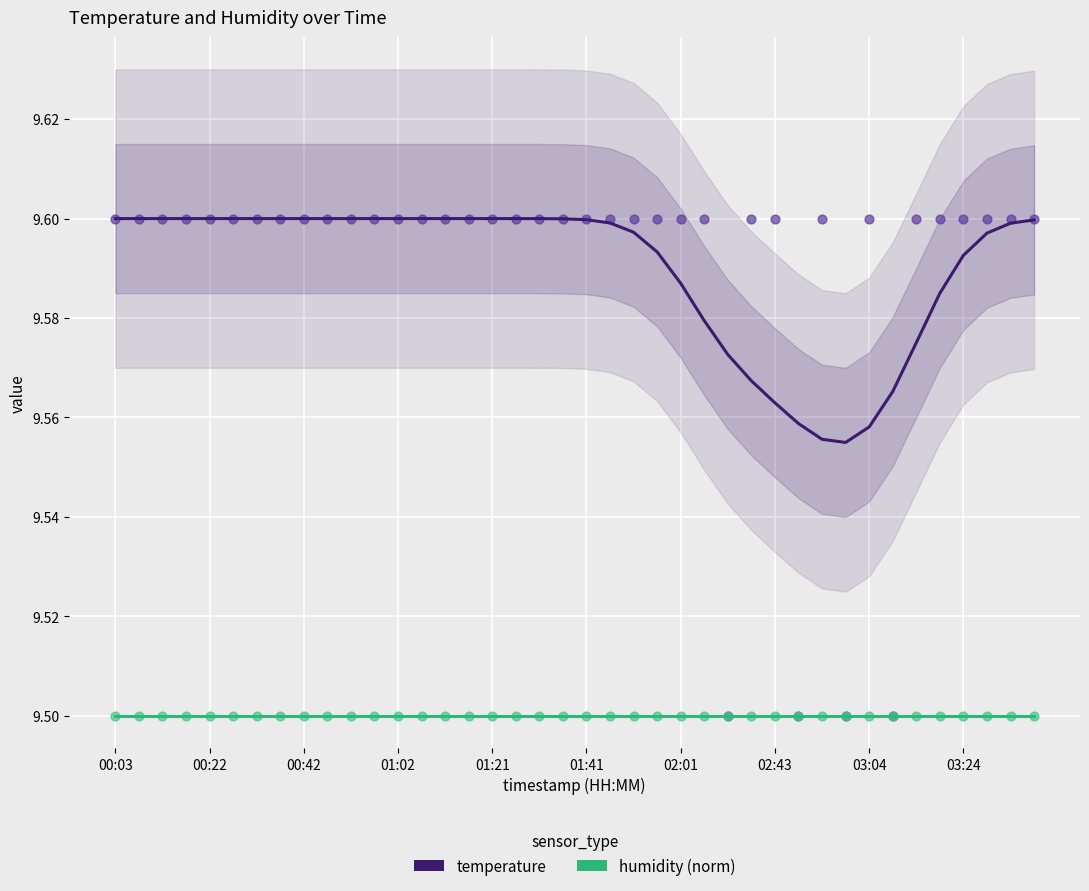

Which series contains the highest Y value?

temperature